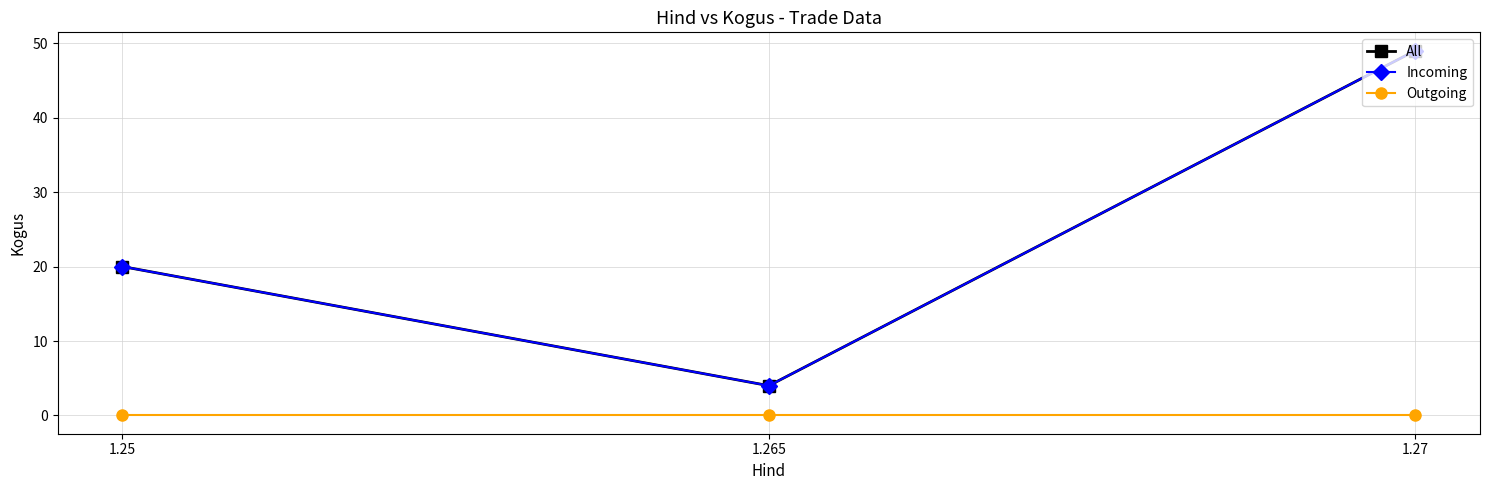

How many Incoming values are between 4 and 49?

3